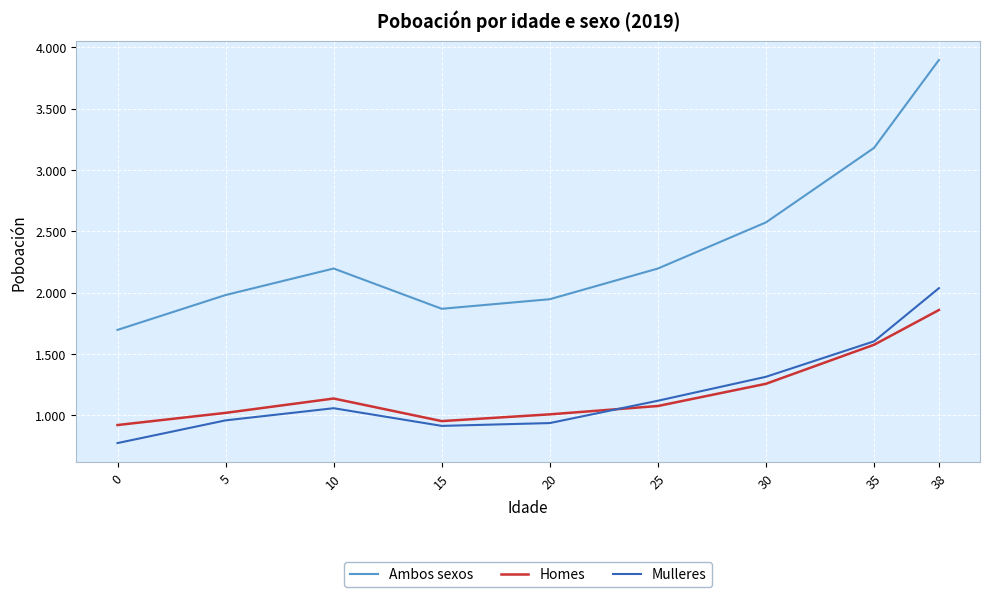

At which category does Mulleres reach its first local peak?

10